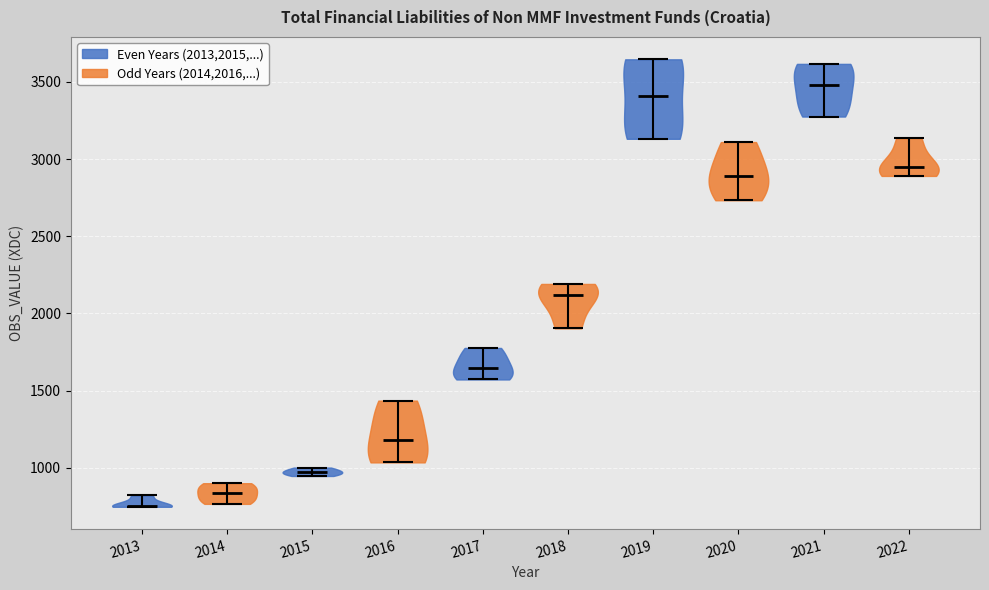

Reading left to right, read every violin against the y-axis: where its median line is, and the lowest and highest points it reaches. The values are not printed on the chart, so give them approximately, as read against the axis.

2013: median line 750, lowest point 750, highest point 800
2014: median line 850, lowest point 750, highest point 900
2015: median line 950, lowest point 950, highest point 1000
2016: median line 1200, lowest point 1050, highest point 1450
2017: median line 1650, lowest point 1550, highest point 1800
2018: median line 2100, lowest point 1900, highest point 2200
2019: median line 3400, lowest point 3150, highest point 3650
2020: median line 2900, lowest point 2750, highest point 3100
2021: median line 3500, lowest point 3300, highest point 3600
2022: median line 2950, lowest point 2900, highest point 3150